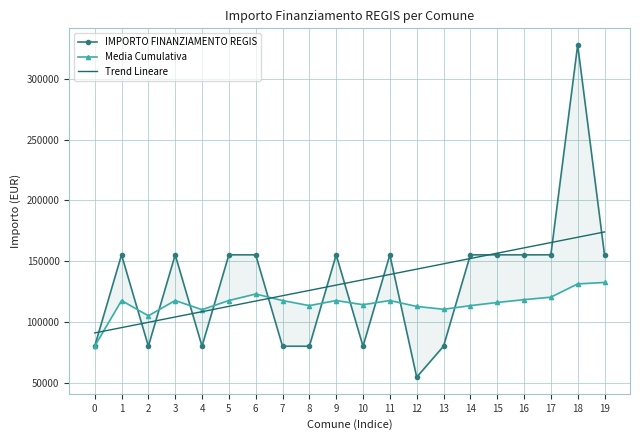

List the labels in order of Trend Lineare value, smallest first.

0, 1, 2, 3, 4, 5, 6, 7, 8, 9, 10, 11, 12, 13, 14, 15, 16, 17, 18, 19